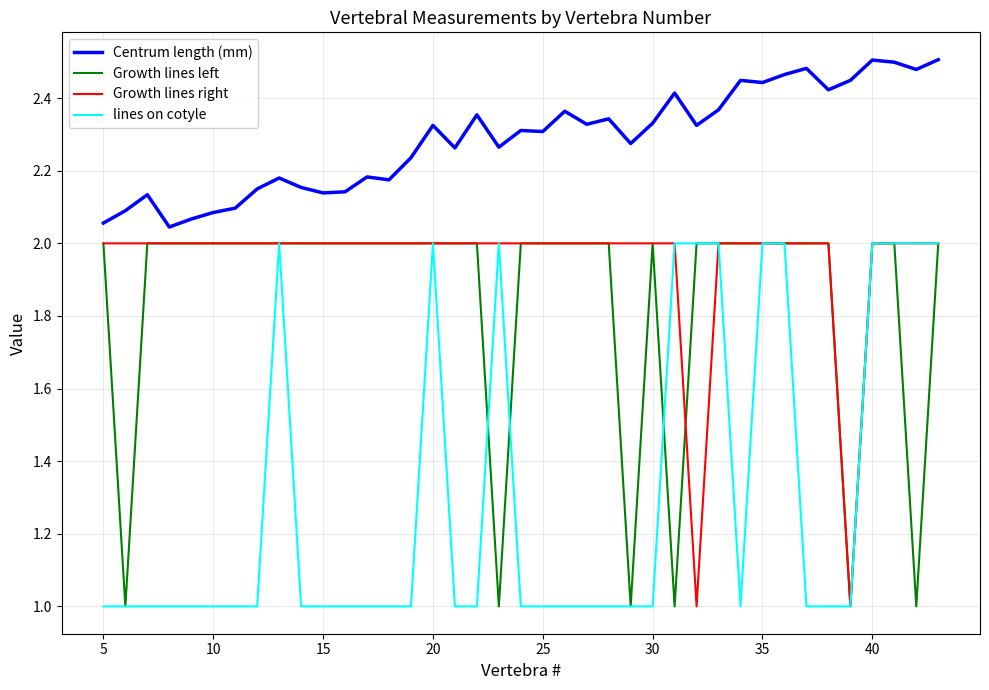

True or false: lines on cotyle and Centrum length (mm) intersect in this chart.

False